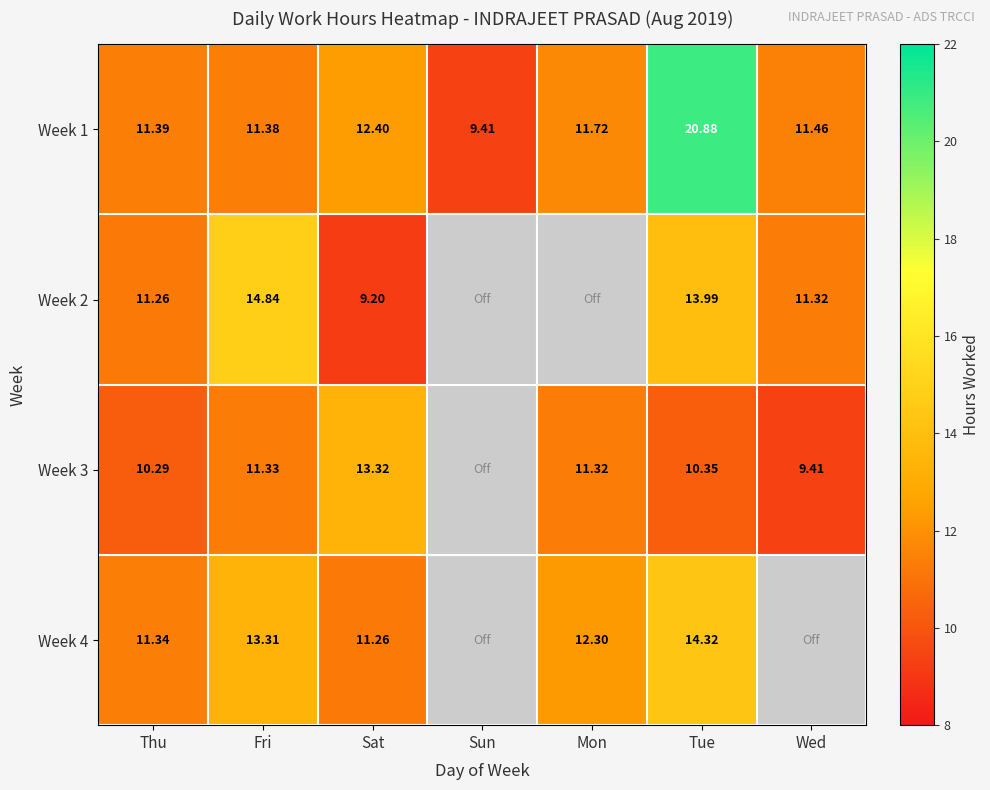

Is the value of Week 4 at Mon greater than the value of Week 2 at Fri?

No